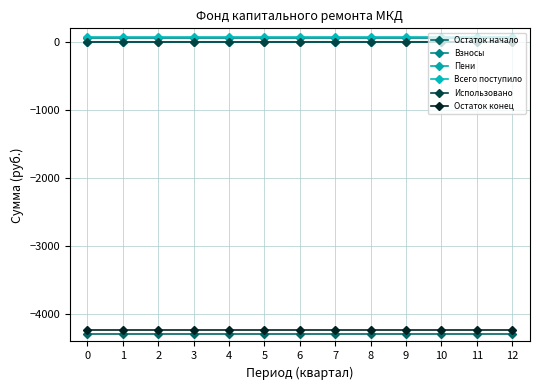

The value of Остаток конец at 1 is -4230.4. True or false?

True